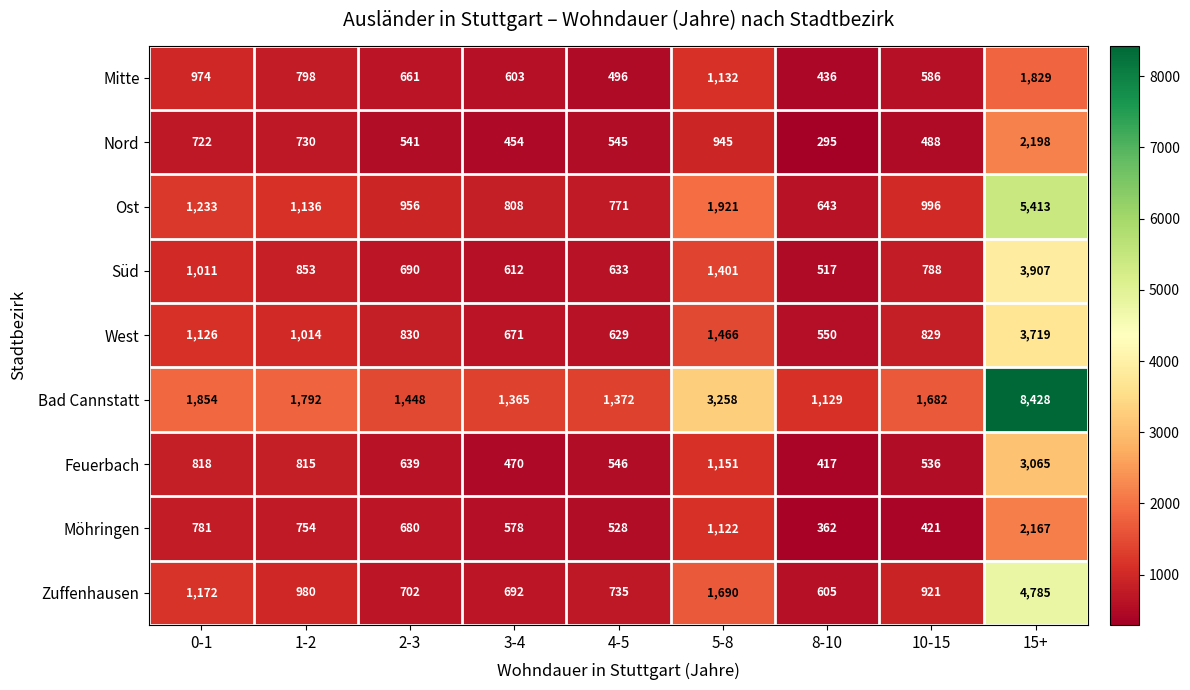

How many data points does each series have?

9